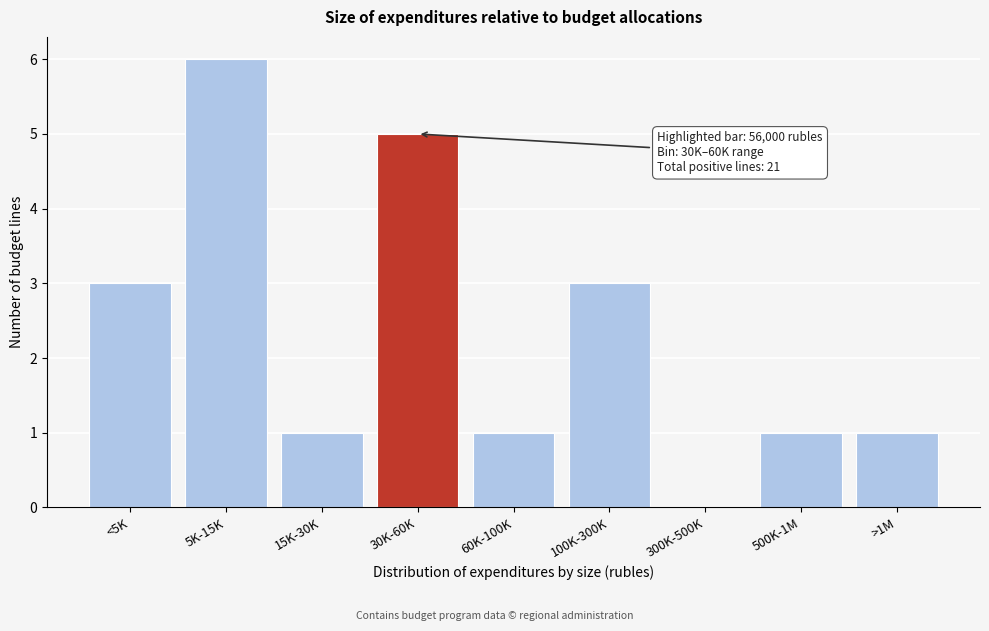

Reading right to left, list all the values displayed in this chart.

>1M=1	500K-1M=1	300K-500K=0	100K-300K=3	60K-100K=1	30K-60K=5	15K-30K=1	5K-15K=6	<5K=3